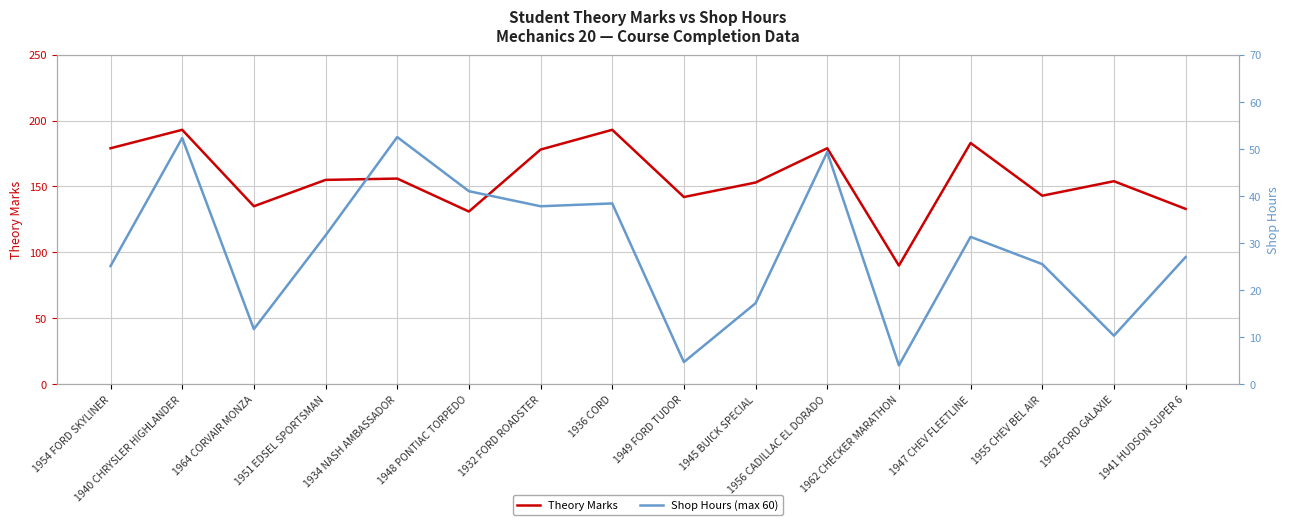

What is the sum of the Theory Marks values at 1945 BUICK SPECIAL and 1949 FORD TUDOR?

295